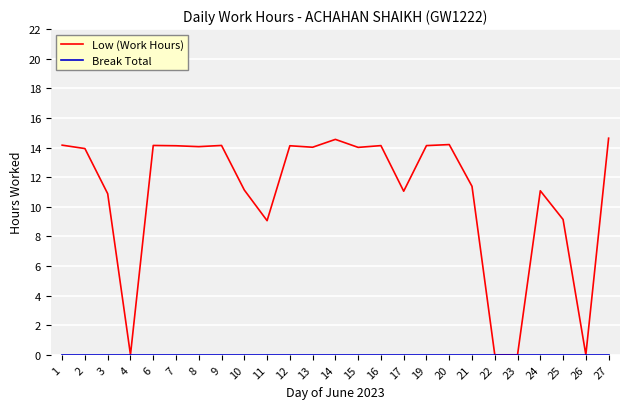

The Low (Work Hours) series shows 5.5 at 24. True or false?

False